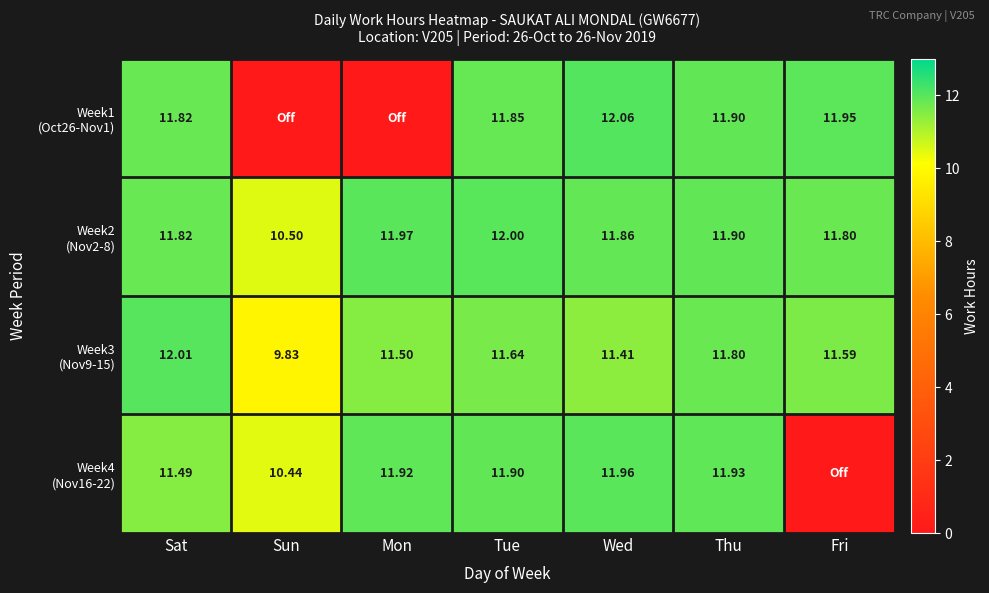

What is the sum of all Week1 (Oct26-Nov1) values?

59.6